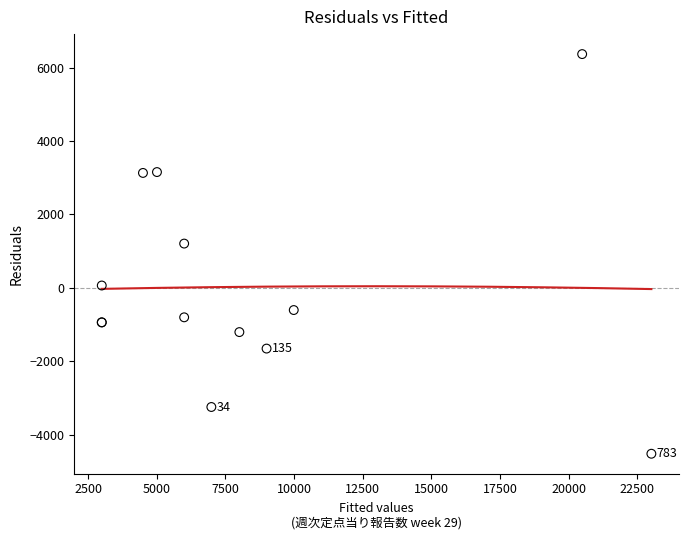

What Y value in the scatter plot is closest to 924?

1205.9